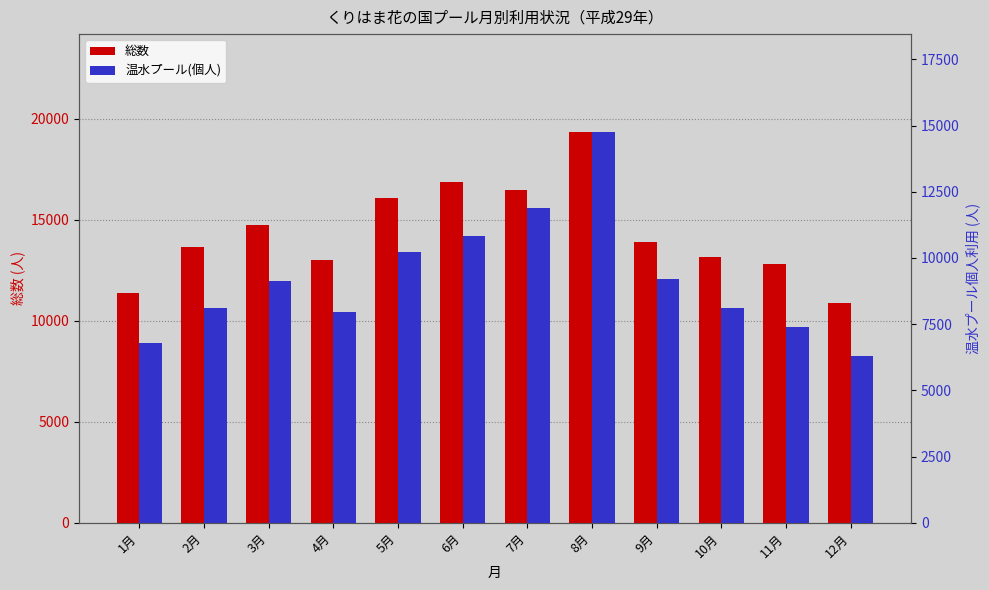

Which series has the largest range (max minus min)?

温水プール(個人)